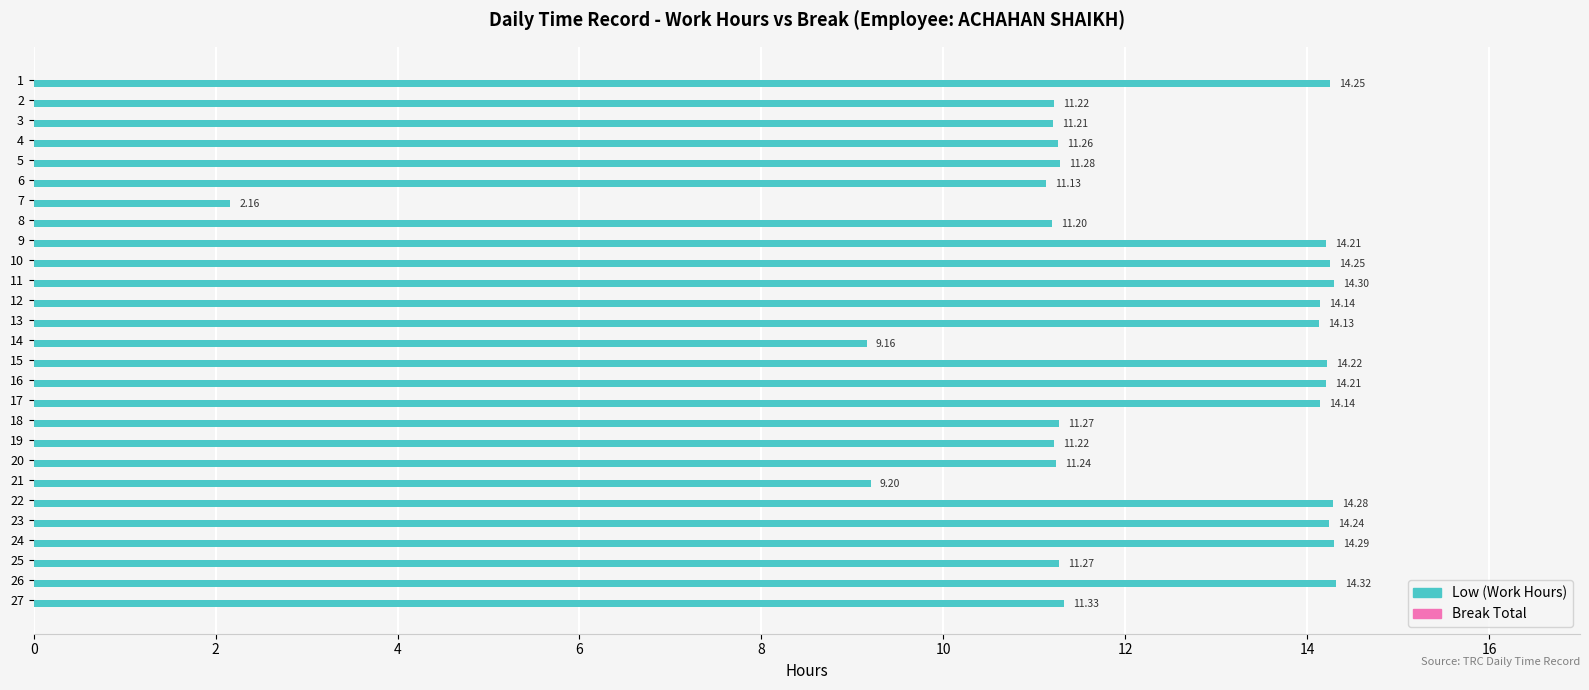

Approximately how many times larger is the value at 26 compared to 15?

1.0